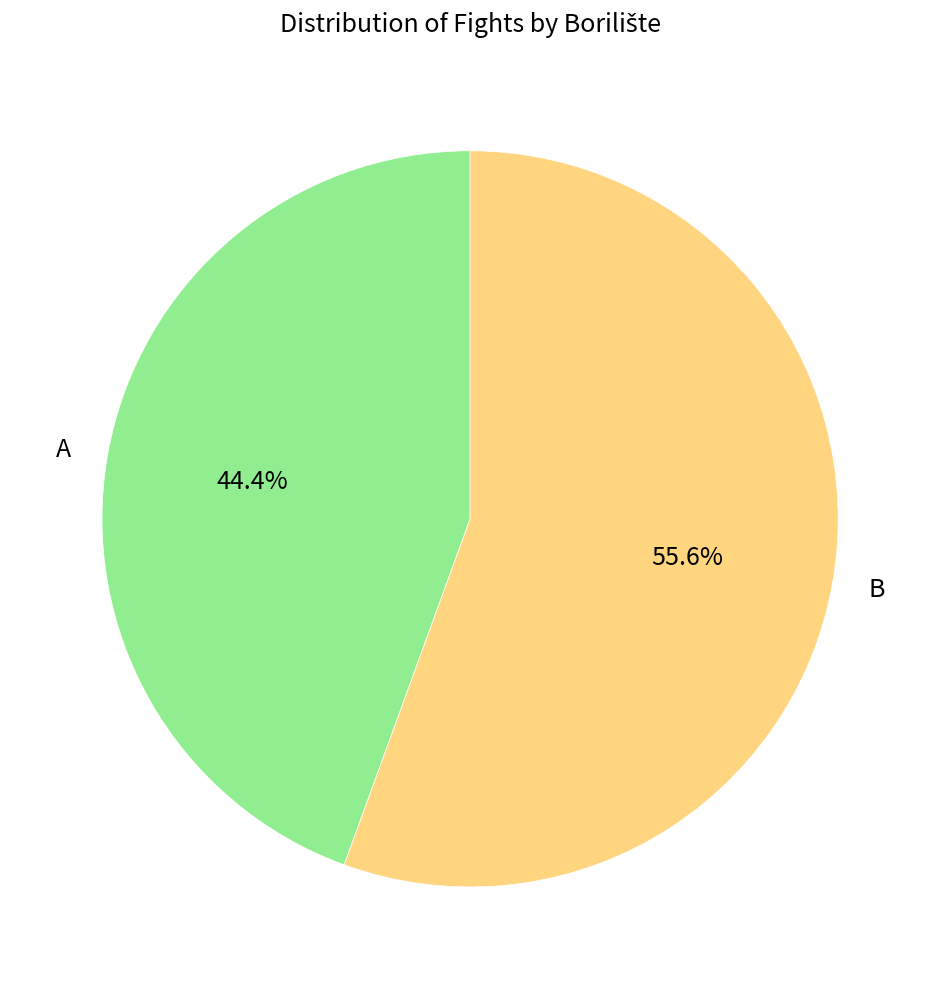

True or false: B accounts for 56% of the total.

True